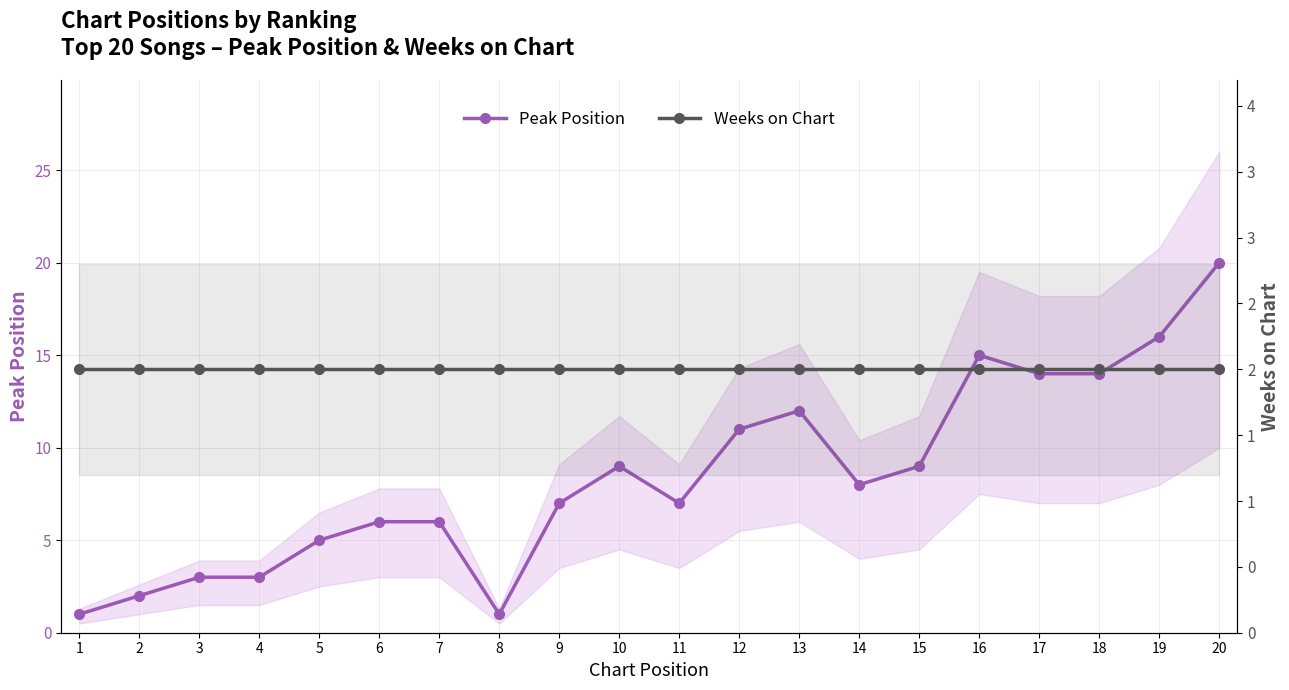

What is the value of the Weeks on Chart point at the 3rd from the left?

2